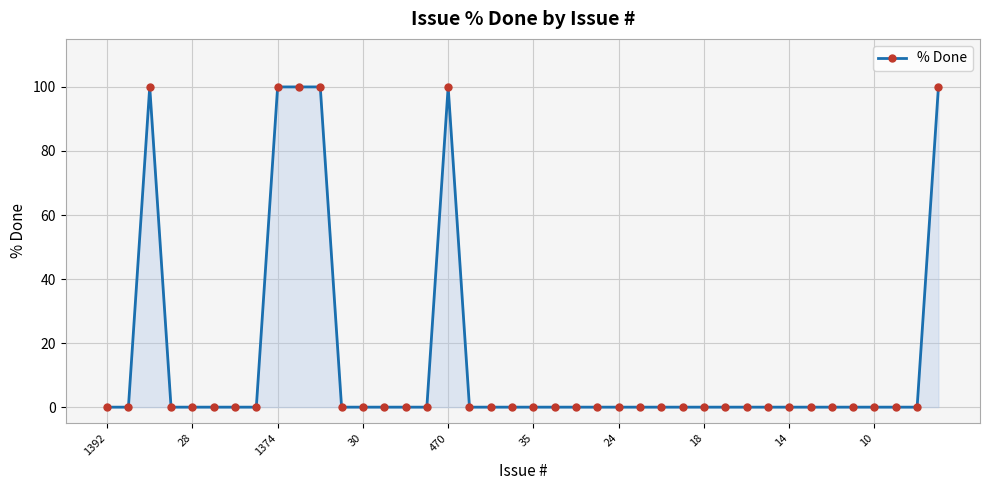

What is the sum of all values?

600